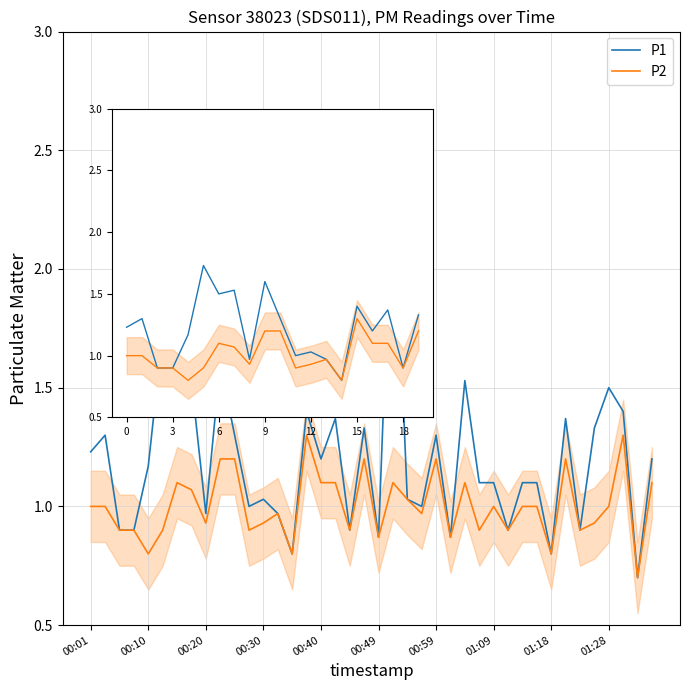

Rank the series by their maximum value, from highest to lowest.

P1, P2